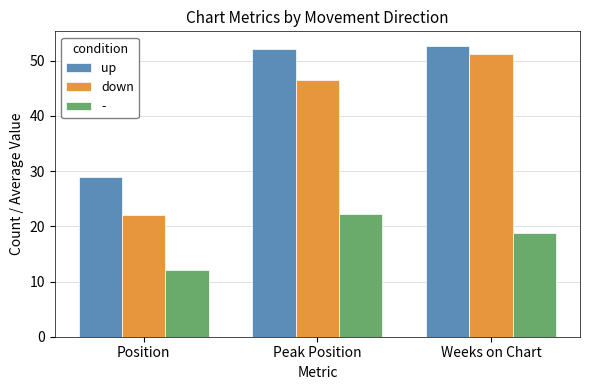

Reading right to left, what are all the values shown in this chart?

up: 52.7	52.1	29.0
down: 51.2	46.5	22.0
-: 18.8	22.3	12.0